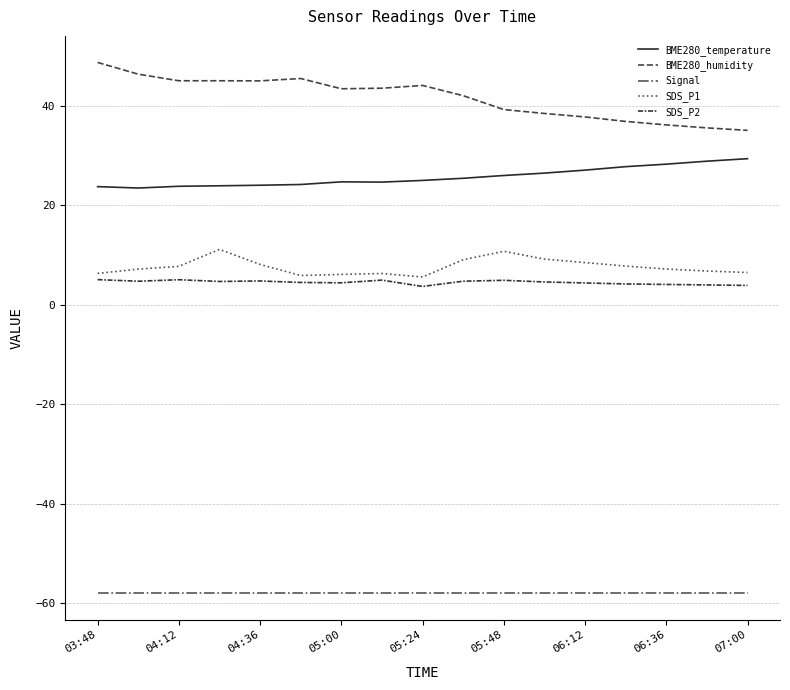

How many distinct data groups are displayed?

5